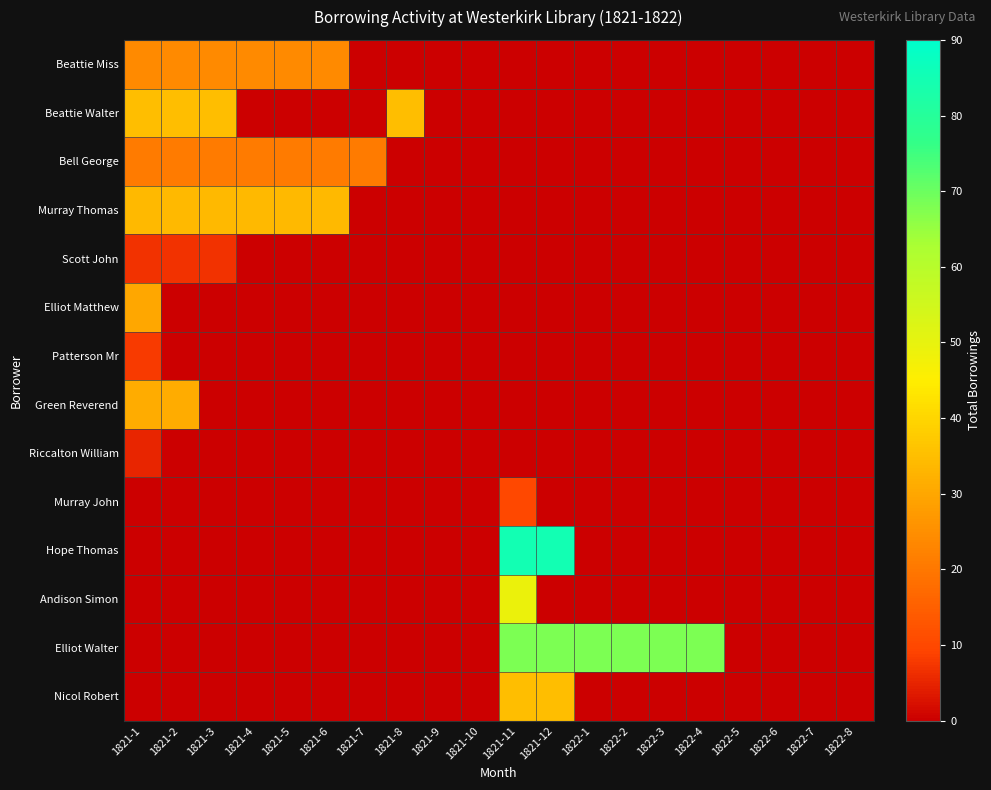

Rank the series by their maximum value, from highest to lowest.

Hope Thomas, Elliot Walter, Andison Simon, Beattie Walter, Nicol Robert, Murray Thomas, Green Reverend, Elliot Matthew, Beattie Miss, Bell George, Murray John, Patterson Mr, Scott John, Riccalton William